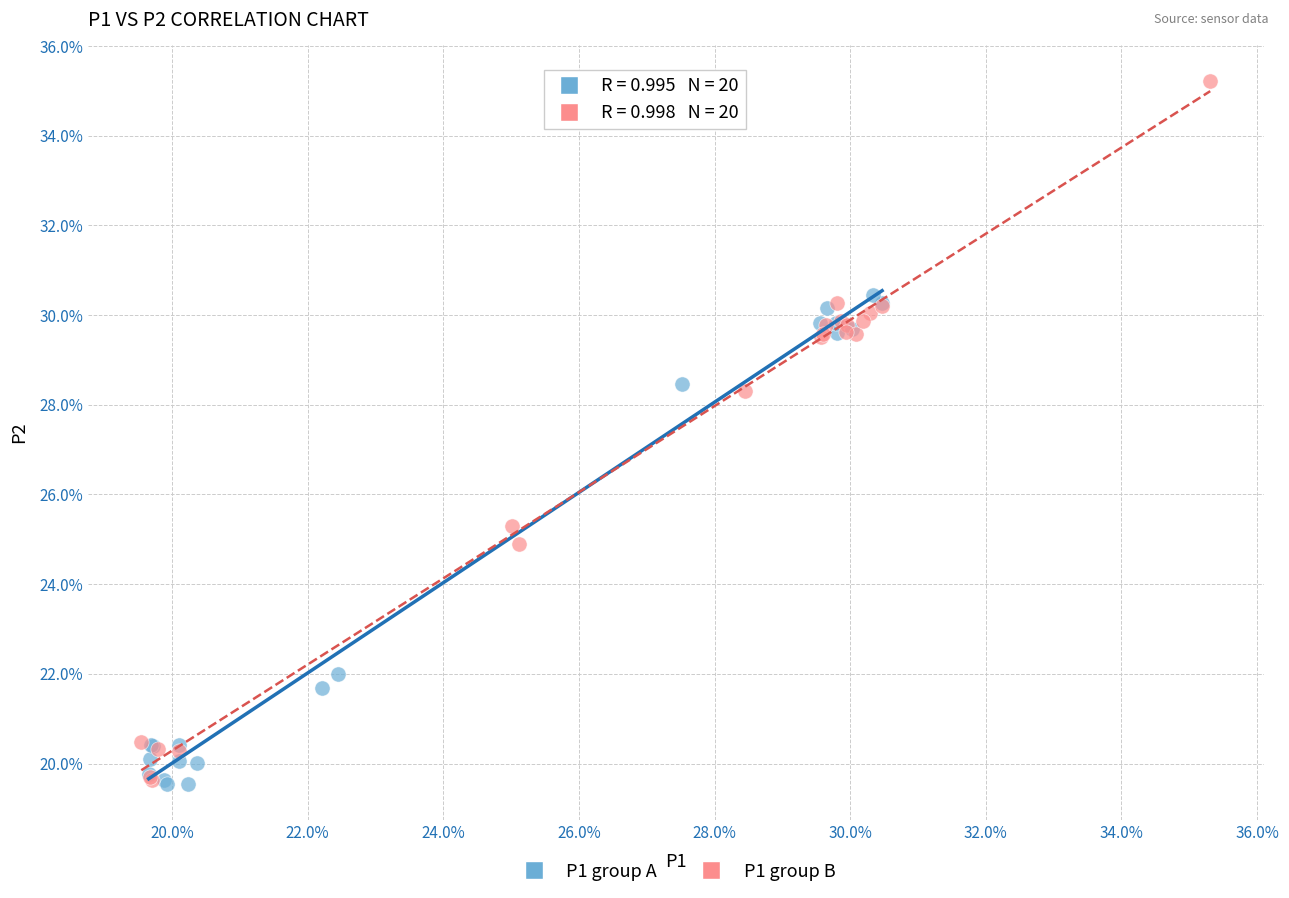

What are all the series names shown in the legend?

P1 group A, P1 group B